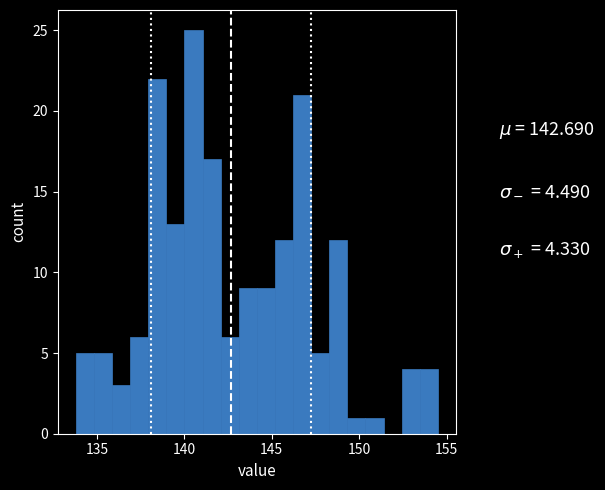

Around what value on the x-axis is the tallest bar? Give the approximate position of its centre, as read against the axis.

140.5